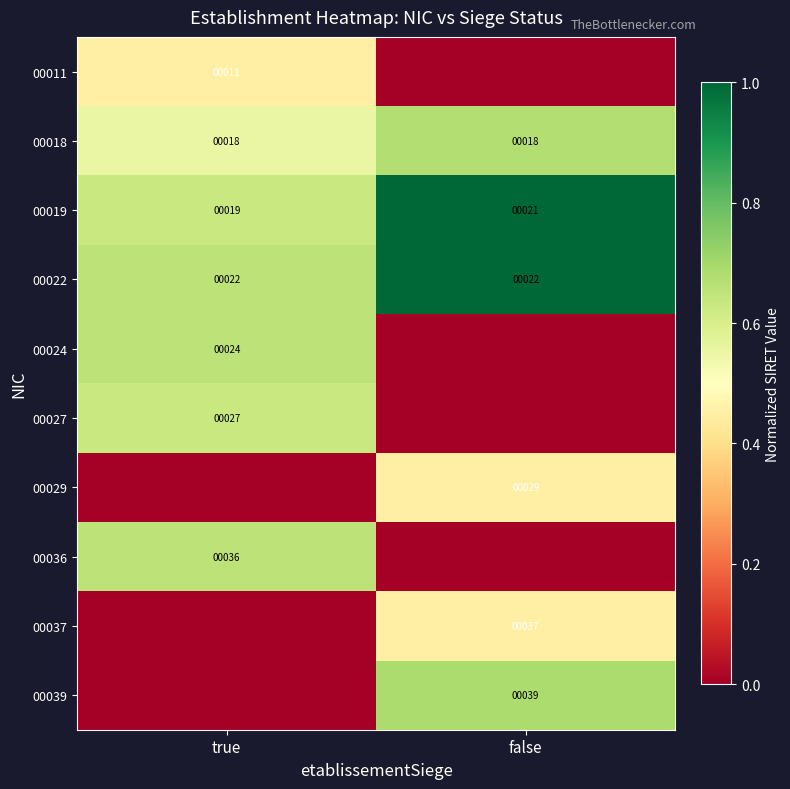

What is the average value of the 00022 series?

22